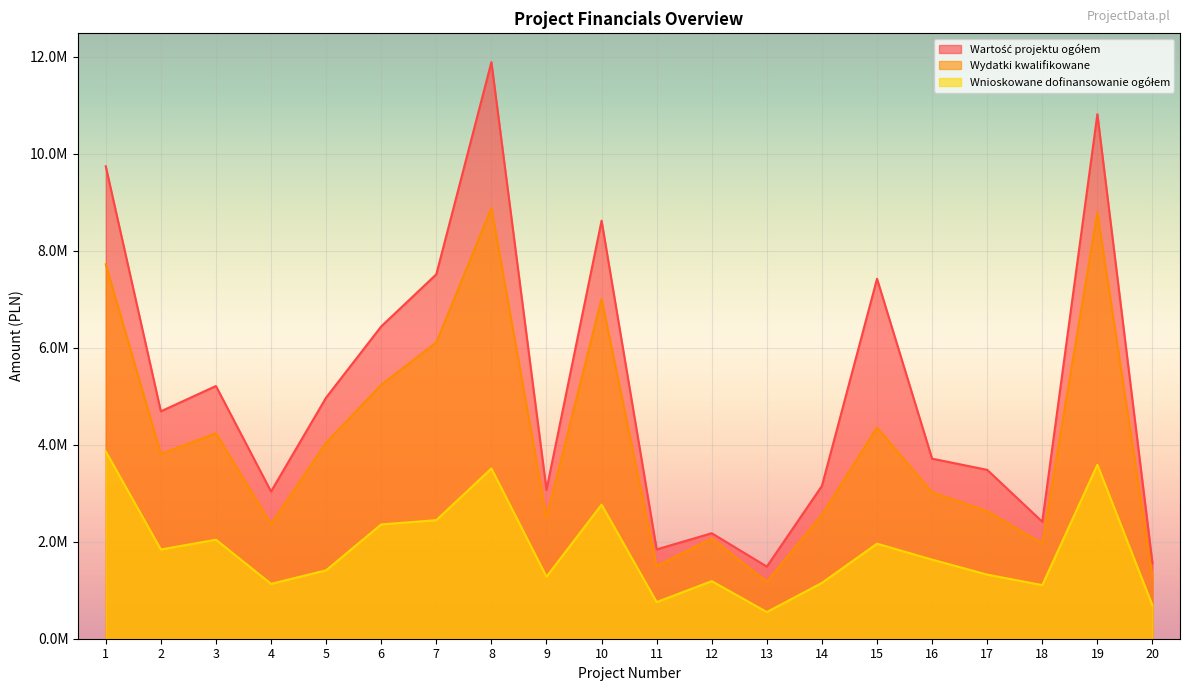

Which has a higher value, 12 or 19?

19